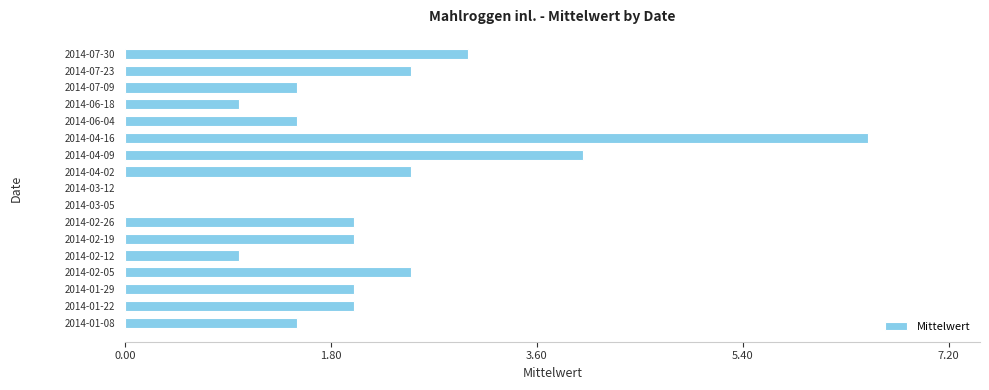

What is the sum of all values?

35.5